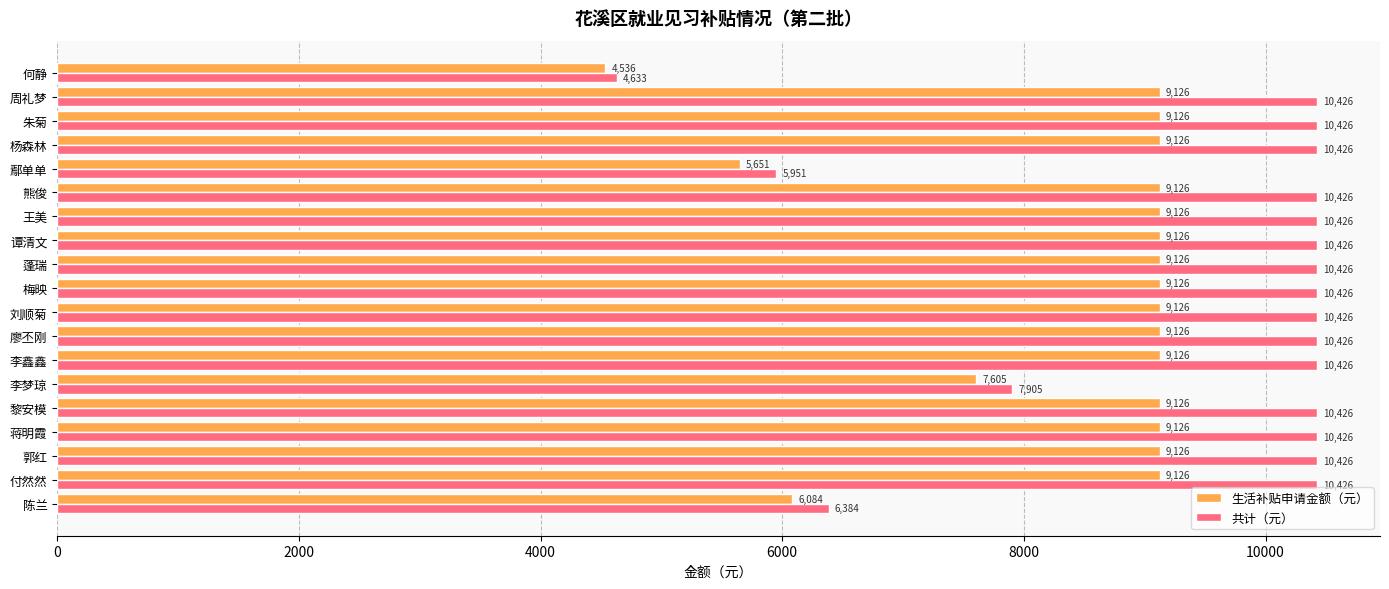

What is the total value across all series at 周礼梦?

19552.0